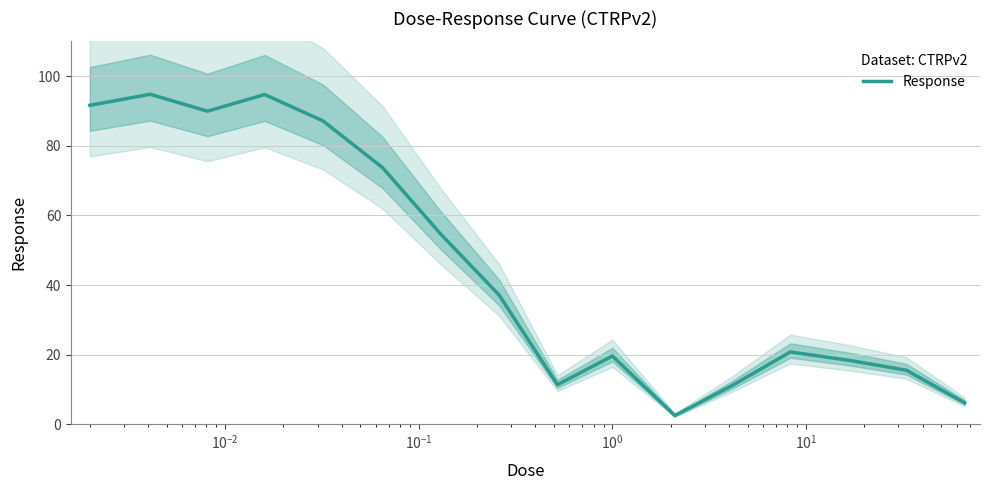

What is the value of the 2nd point from the left?

94.8